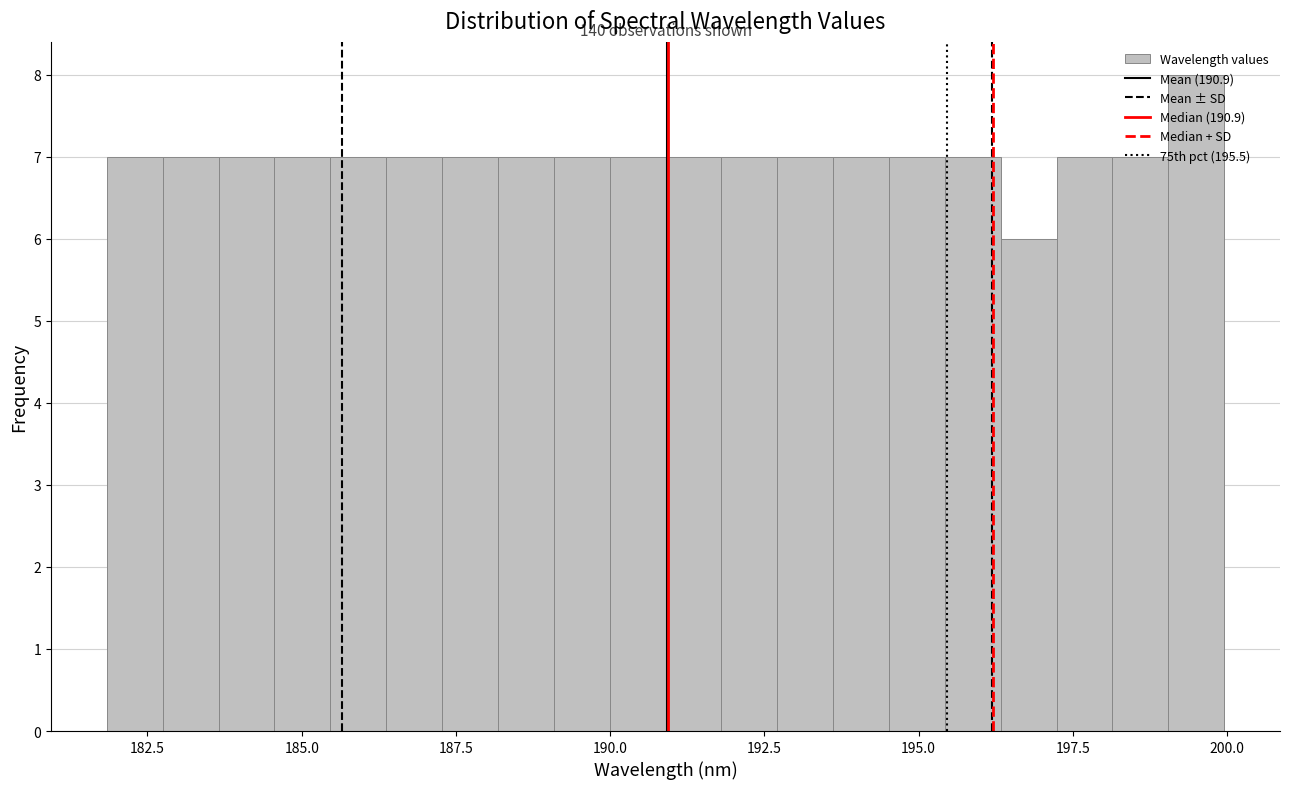

Around what value on the x-axis is the tallest bar? Give the approximate position of its centre, as read against the axis.

199.5